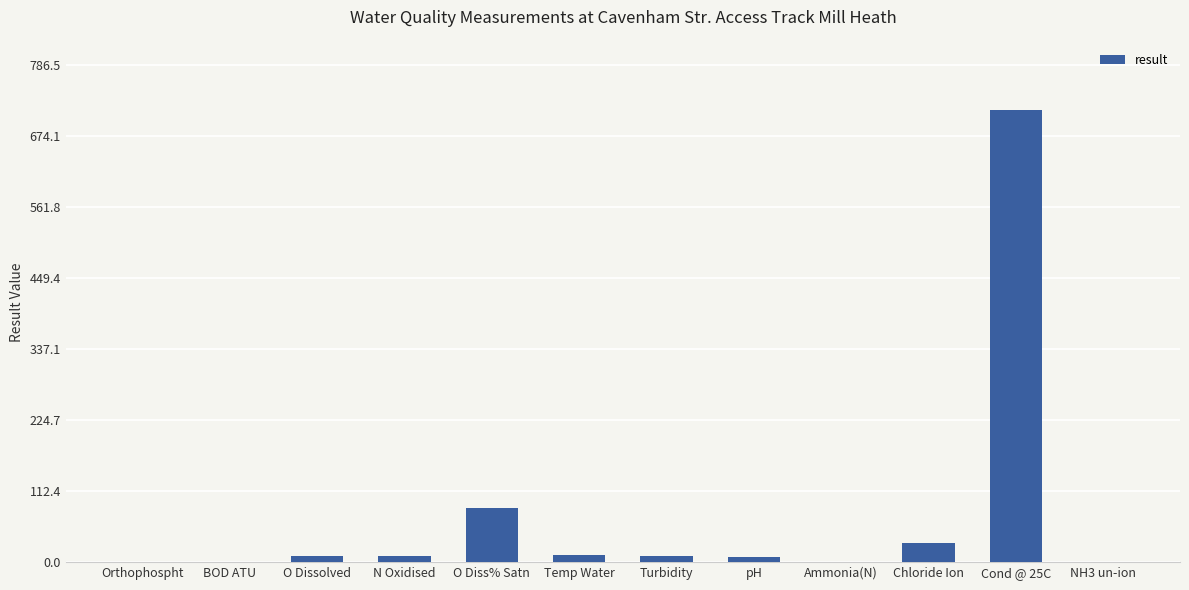

What is the sum of the values at BOD ATU and Temp Water?

12.0